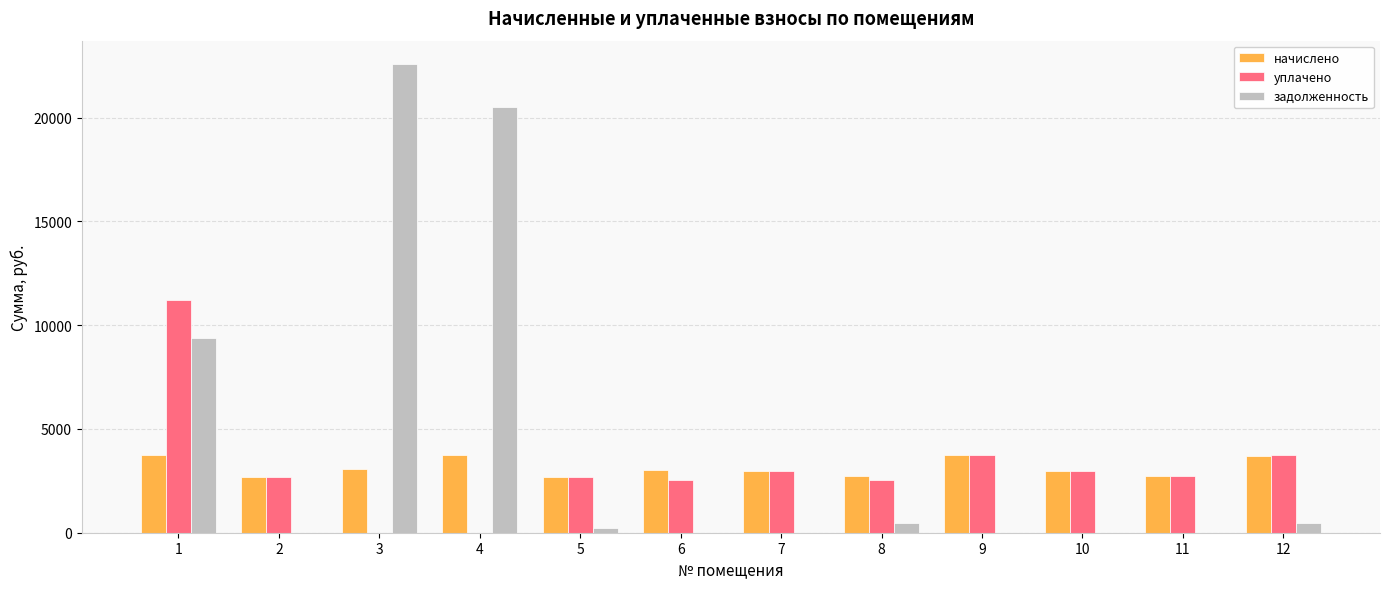

Which series has the largest total across all categories?

задолженность